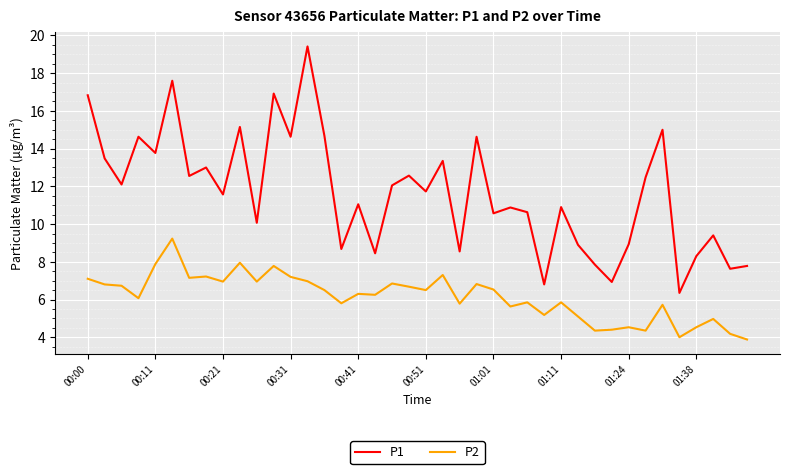

What is the difference between the maximum and minimum values in the P1 series?

13.1